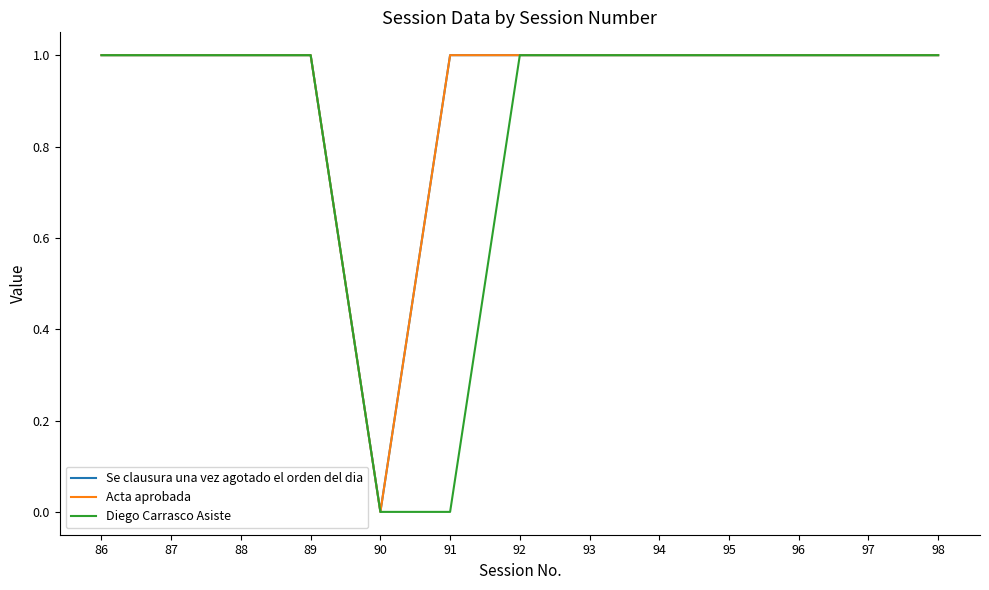

True or false: Se clausura una vez agotado el orden del dia has more than 0 interior local peaks.

False